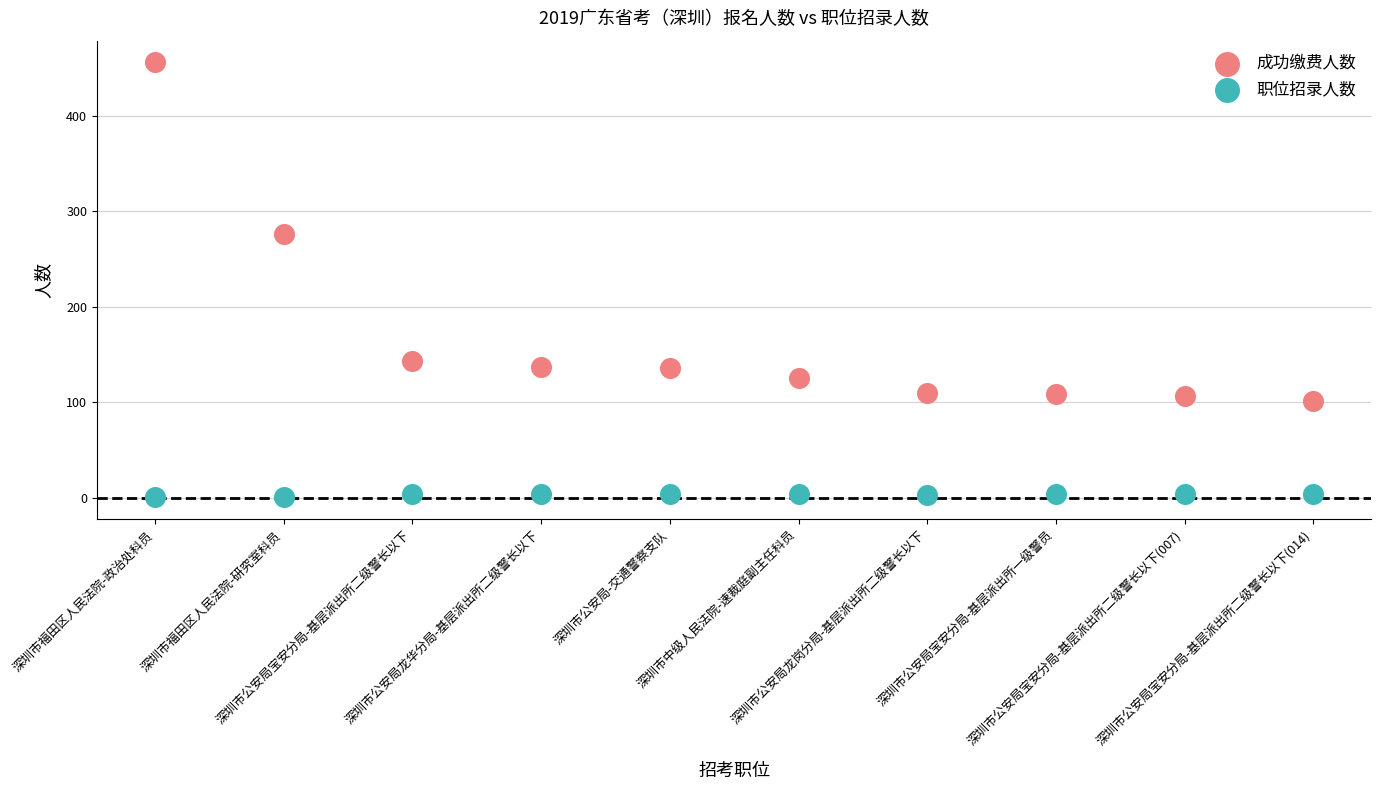

Which series has the largest Y range (max minus min)?

成功缴费人数